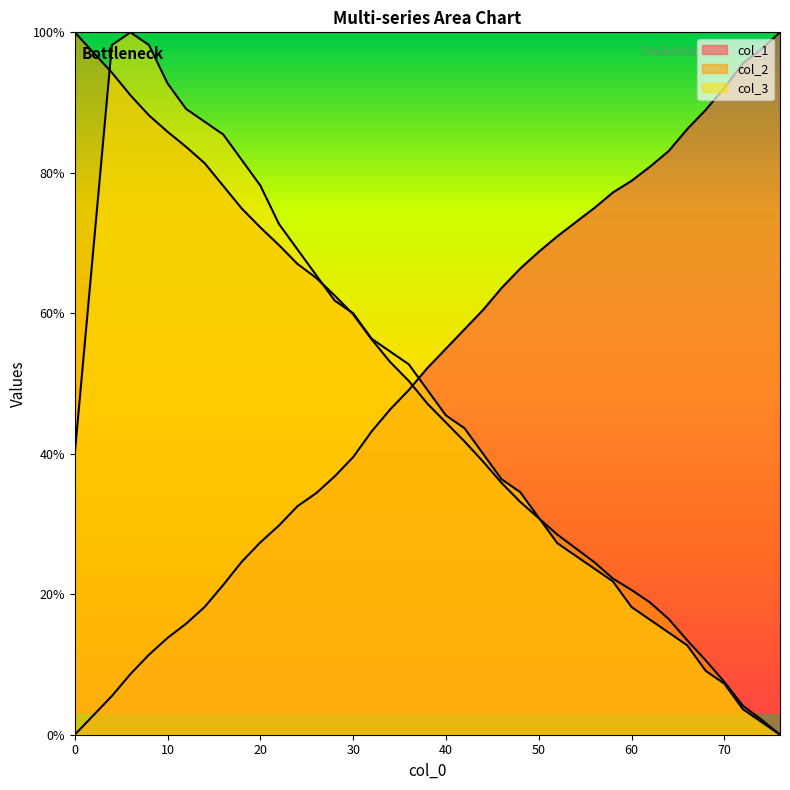

The col_3 series shows 1.8 at 74.0. True or false?

True